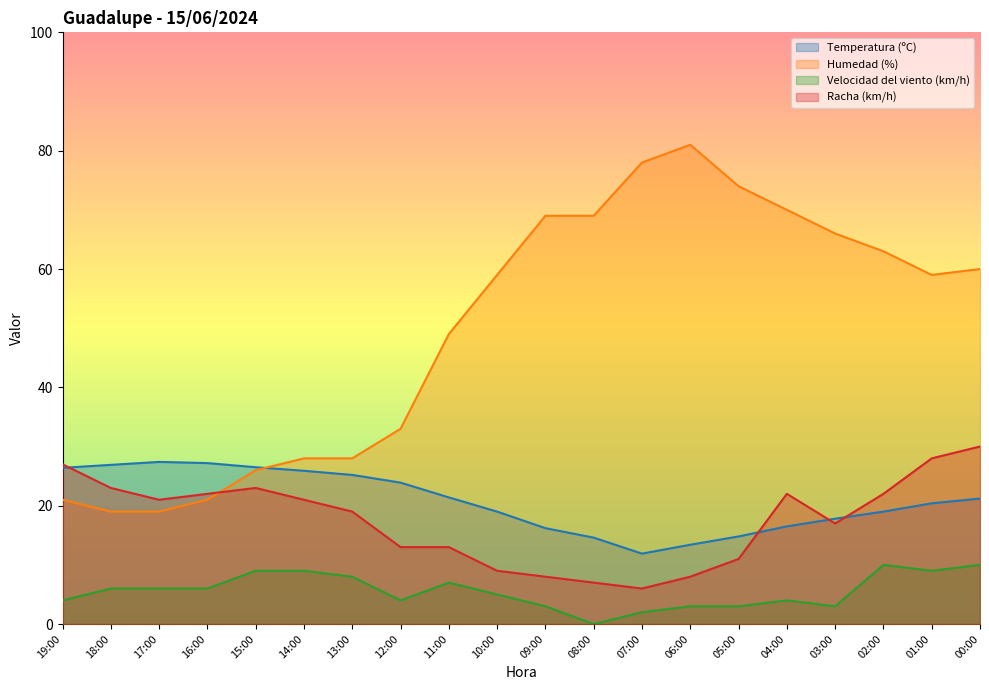

Which series has the largest total across all categories?

Humedad (%)